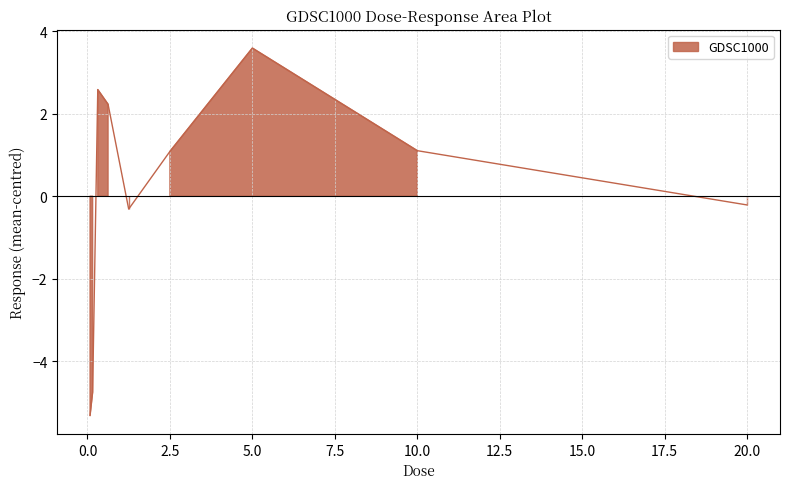

What is the difference between the values at 20.0 and 0.3125?

2.8